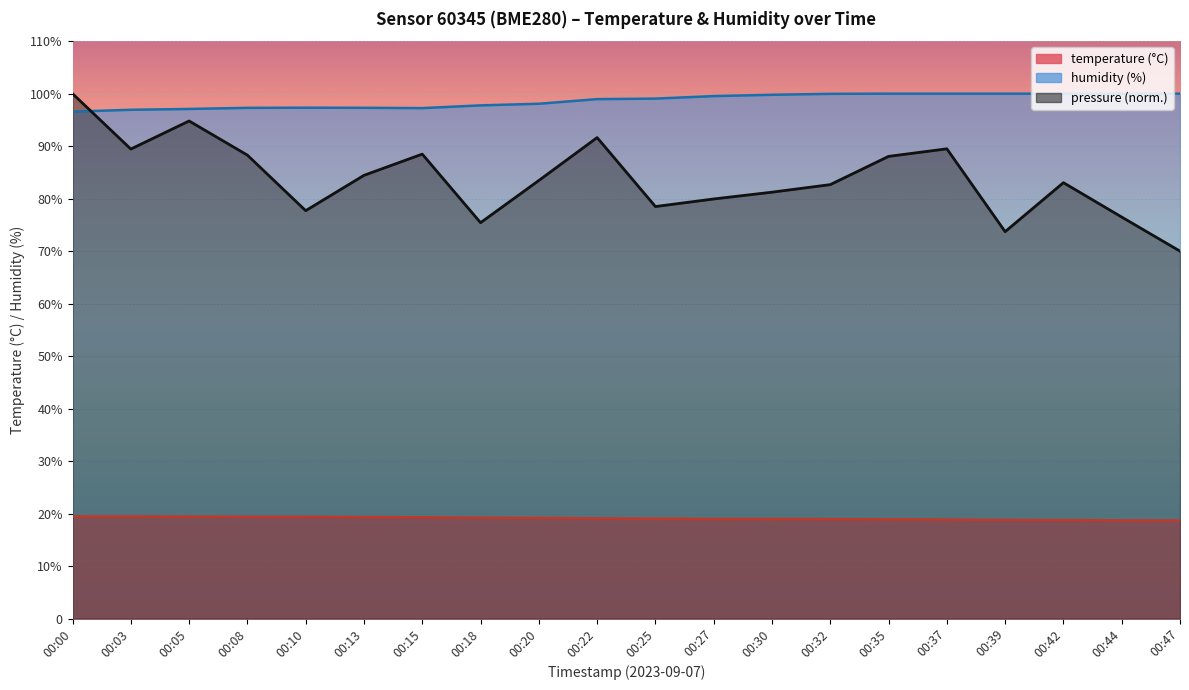

At how many categories does at least one series exceed 59?

20